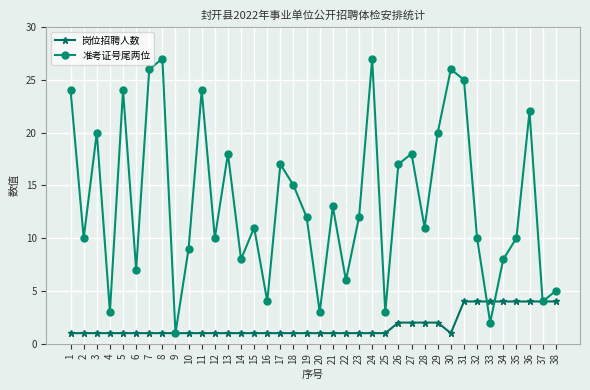

Which series changed the most between 6 and 22?

准考证号尾两位